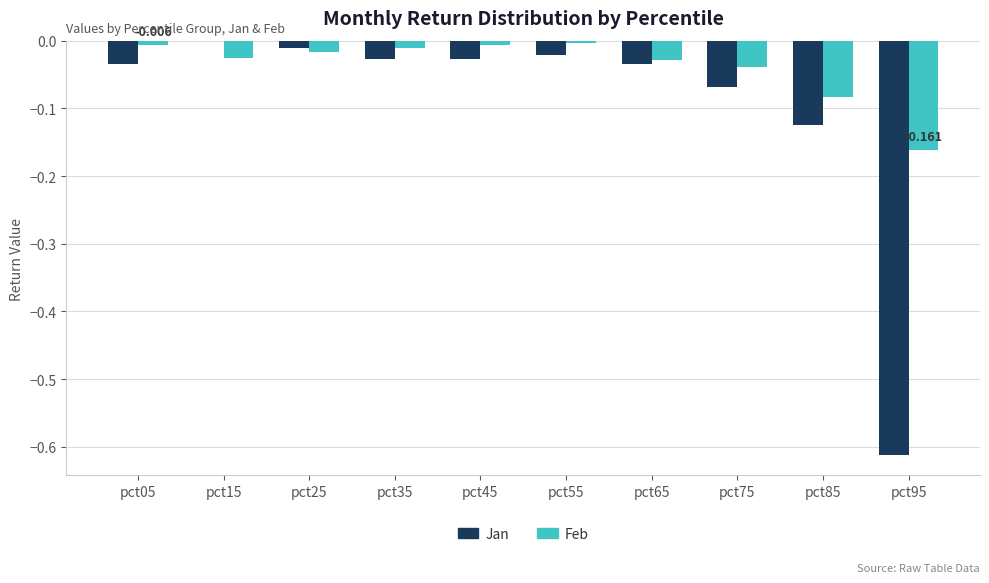

How many groups of bars are there?

10